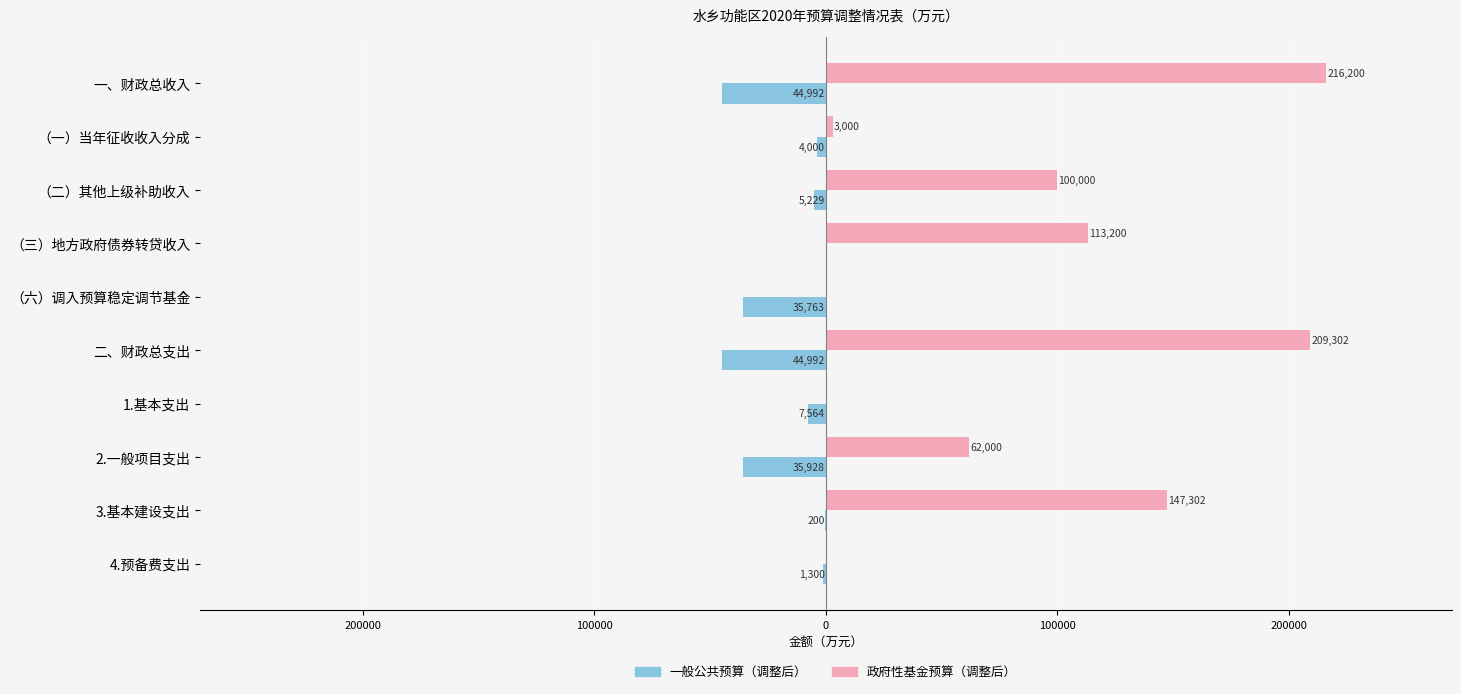

What are all the series names shown in the legend?

一般公共预算（调整后）, 政府性基金预算（调整后）